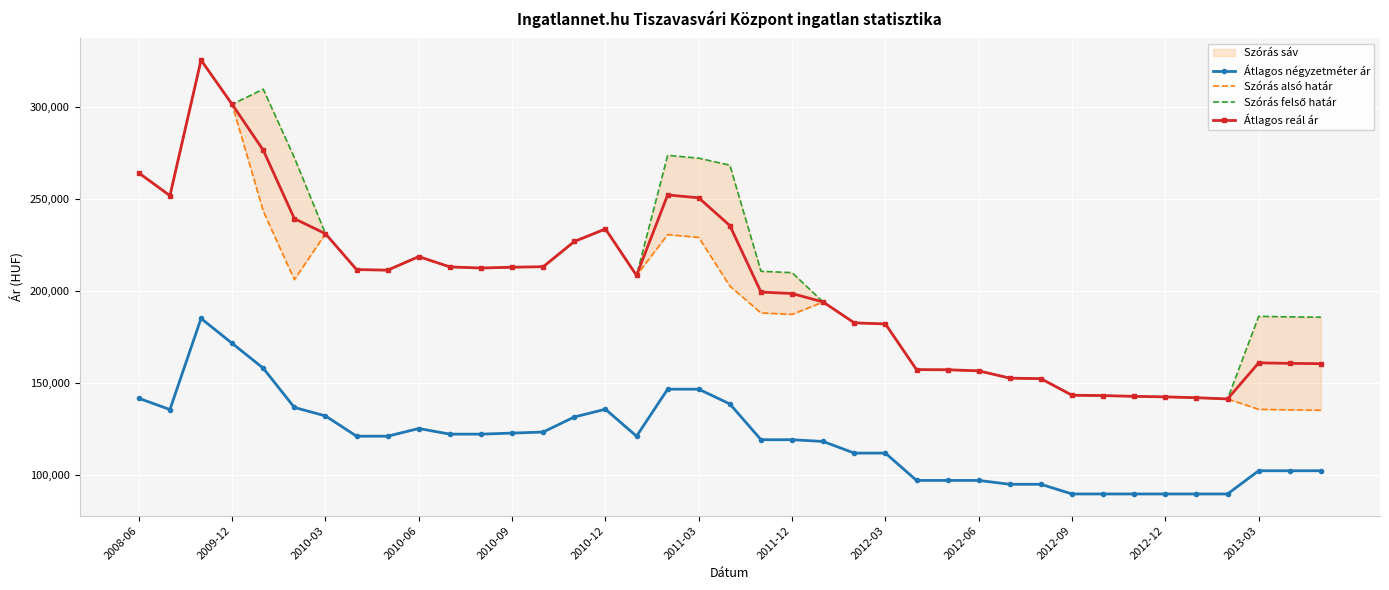

True or false: Átlagos reál ár and Átlagos négyzetméter ár cross at least once.

False